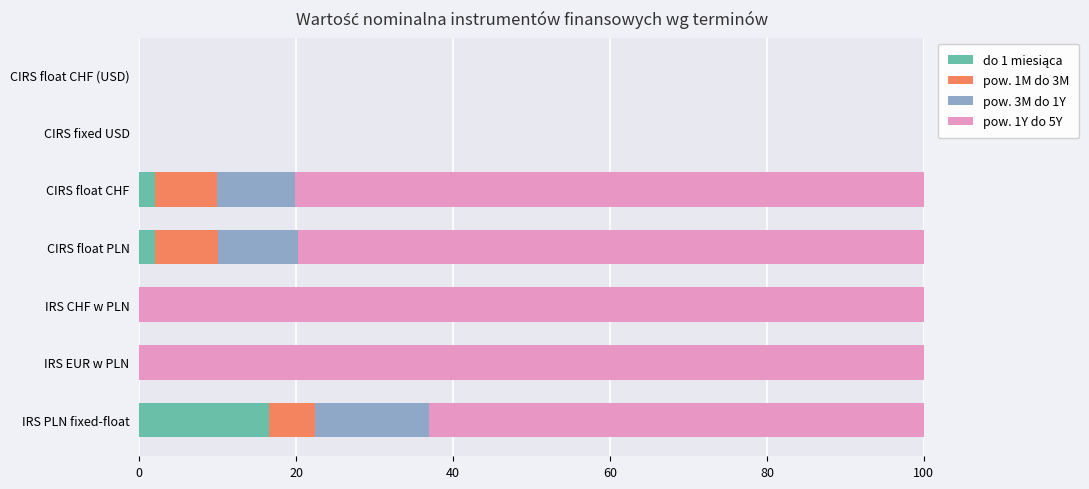

What is the total value across all series at IRS CHF w PLN?

100.0